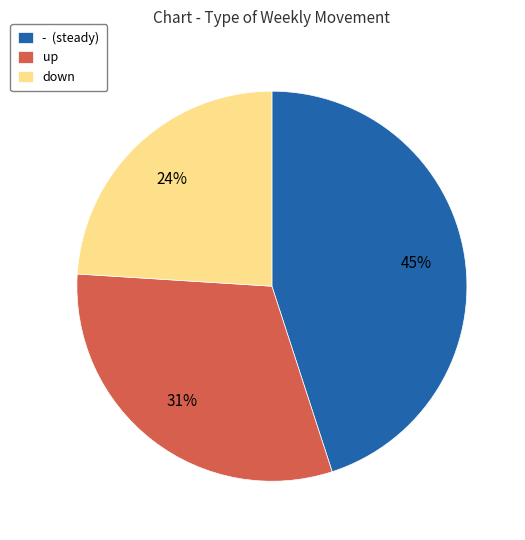

True or false: up accounts for 31% of the total.

True